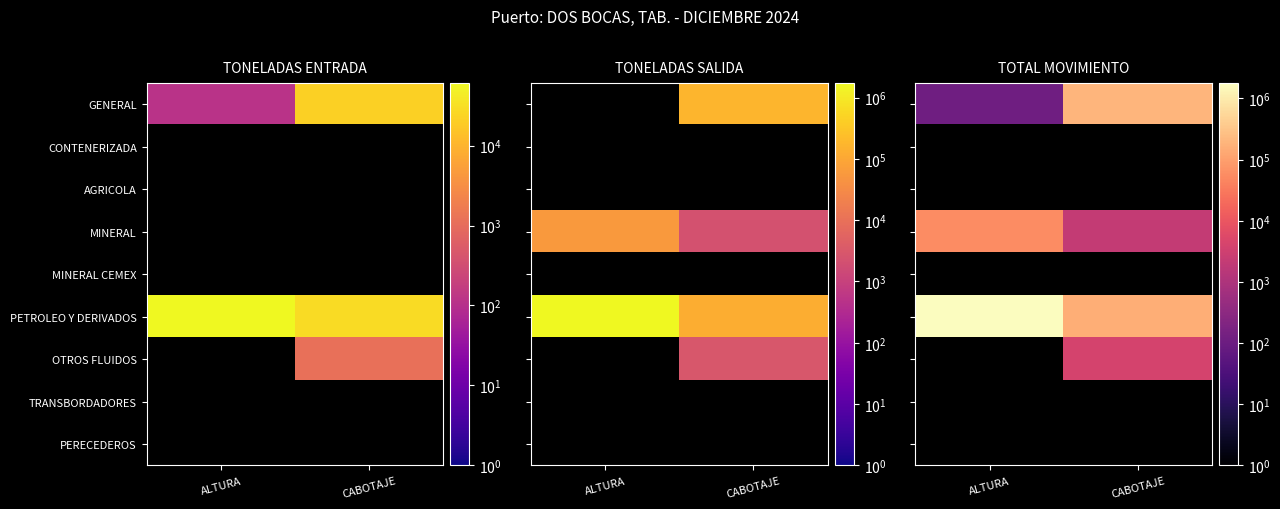

Which series has the largest range (max minus min)?

PETROLEO Y DERIVADOS